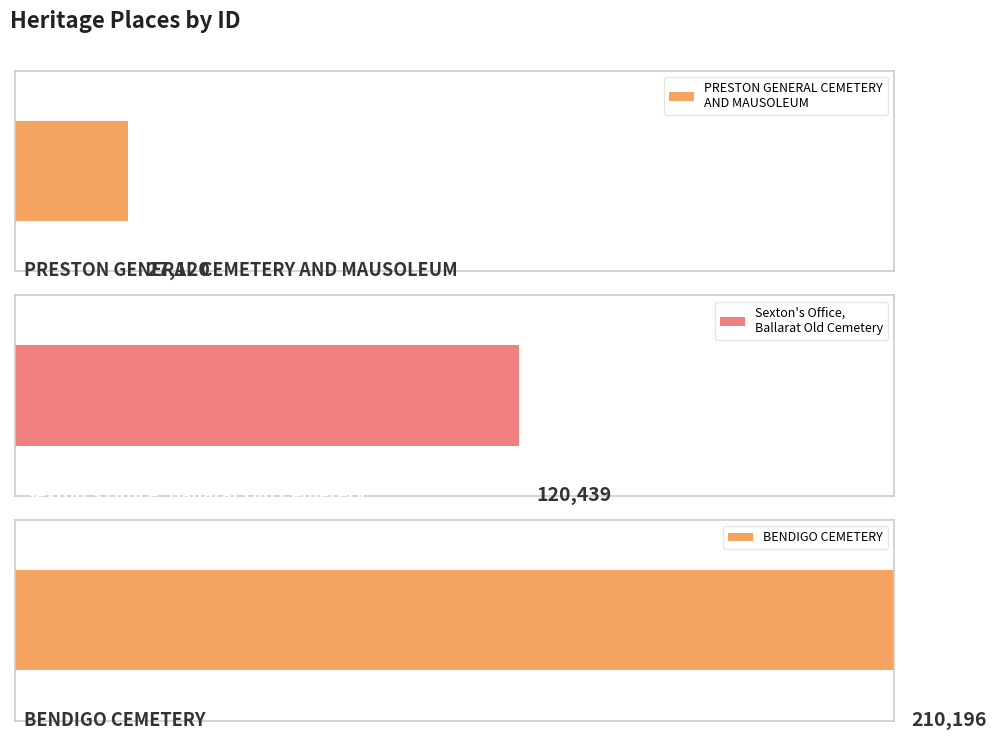

Approximately how many times larger is the value at Sexton's Office,
Ballarat Old Cemetery compared to BENDIGO CEMETERY?

0.6